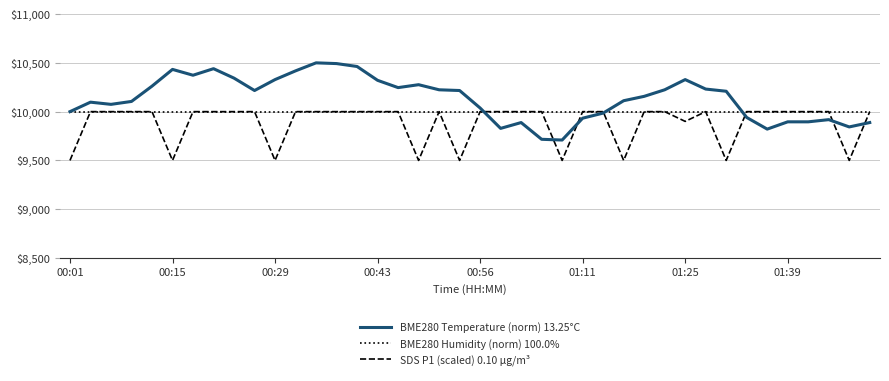

What is the greatest value displayed?

10500.0